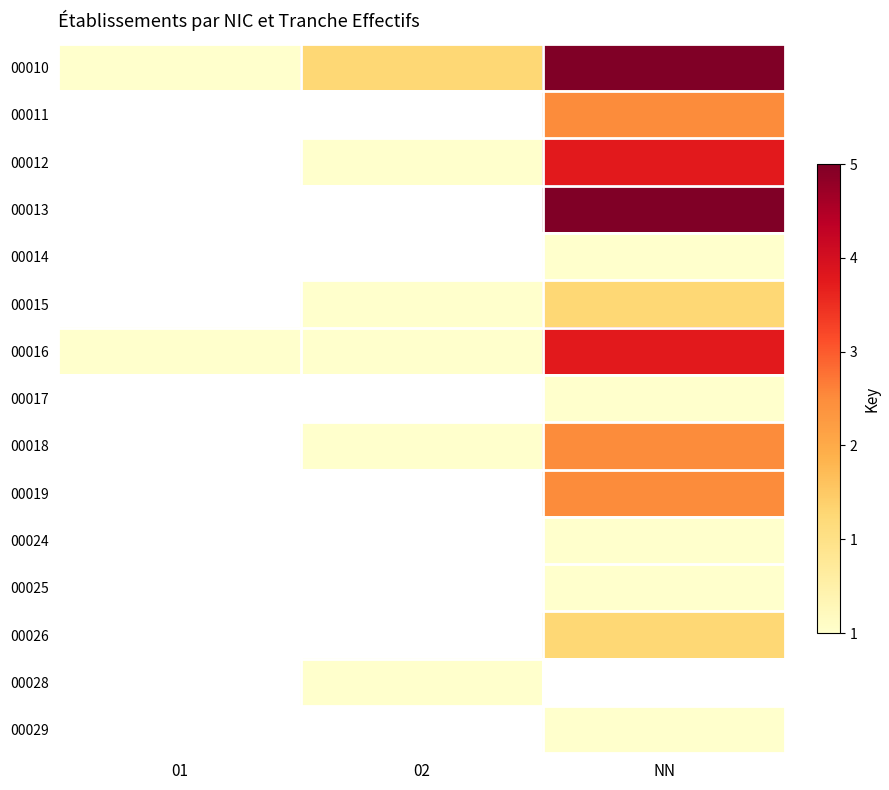

At how many categories does at least one series exceed 1?

2